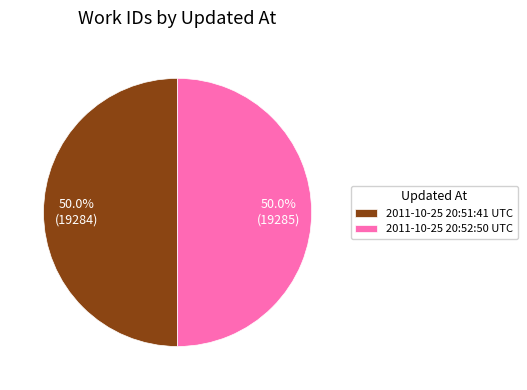

Approximately how many times larger is the value at 2011-10-25 20:52:50 UTC compared to 2011-10-25 20:51:41 UTC?

1.0